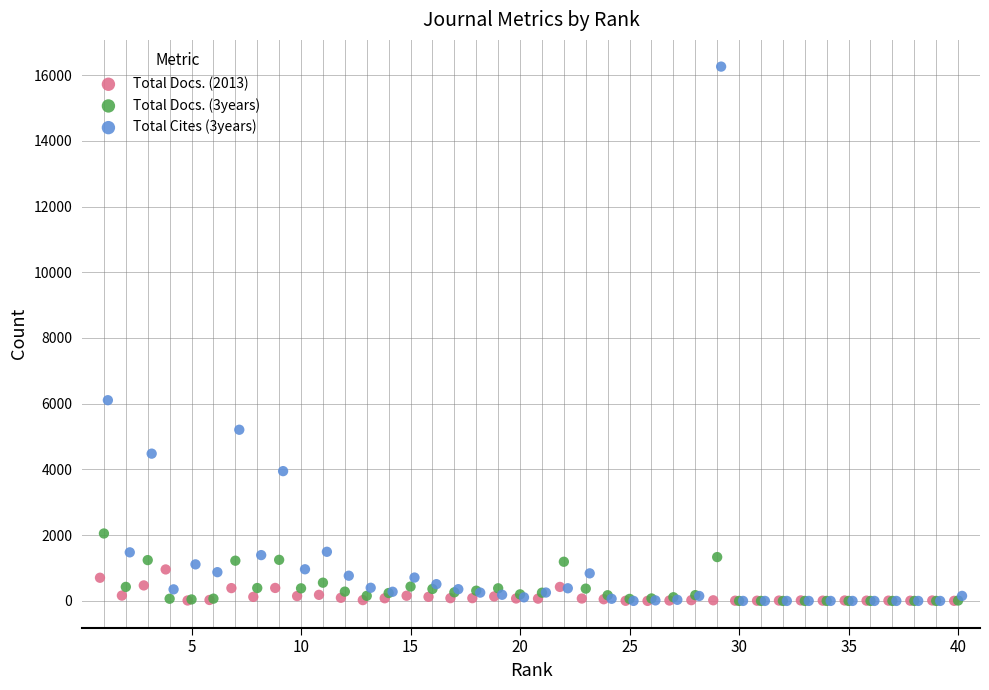

What are all the series names shown in the legend?

Total Docs. (2013), Total Docs. (3years), Total Cites (3years)